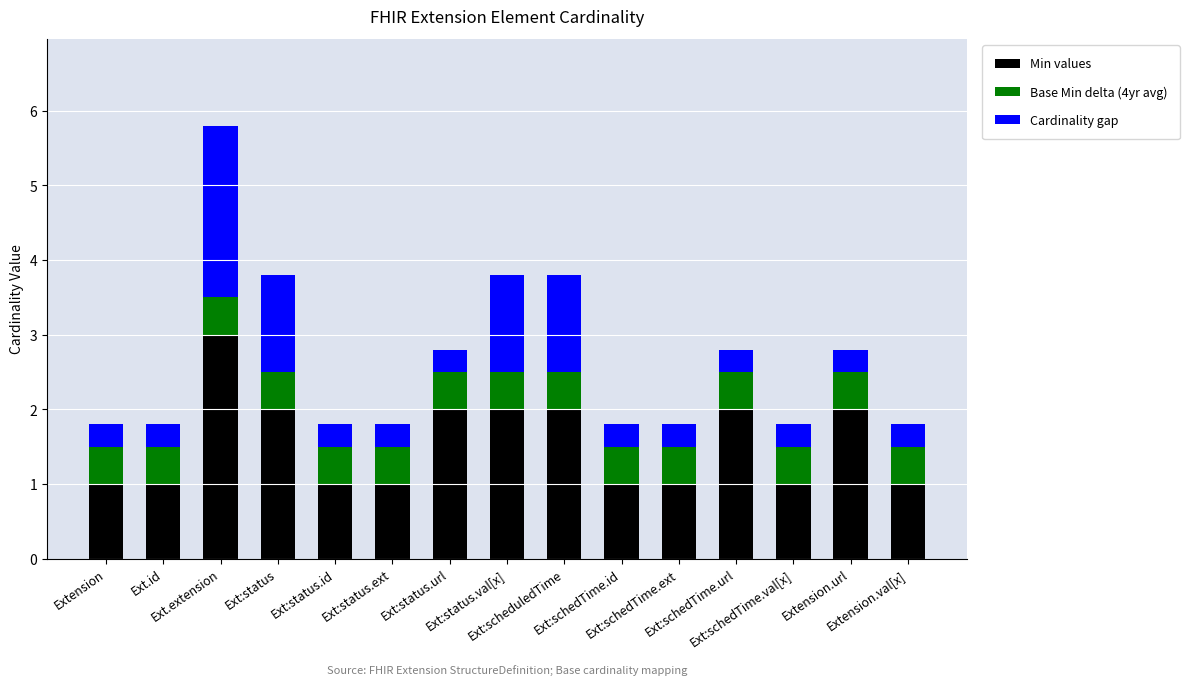

What is the difference between the maximum and second lowest values in the Min values series?

2.0